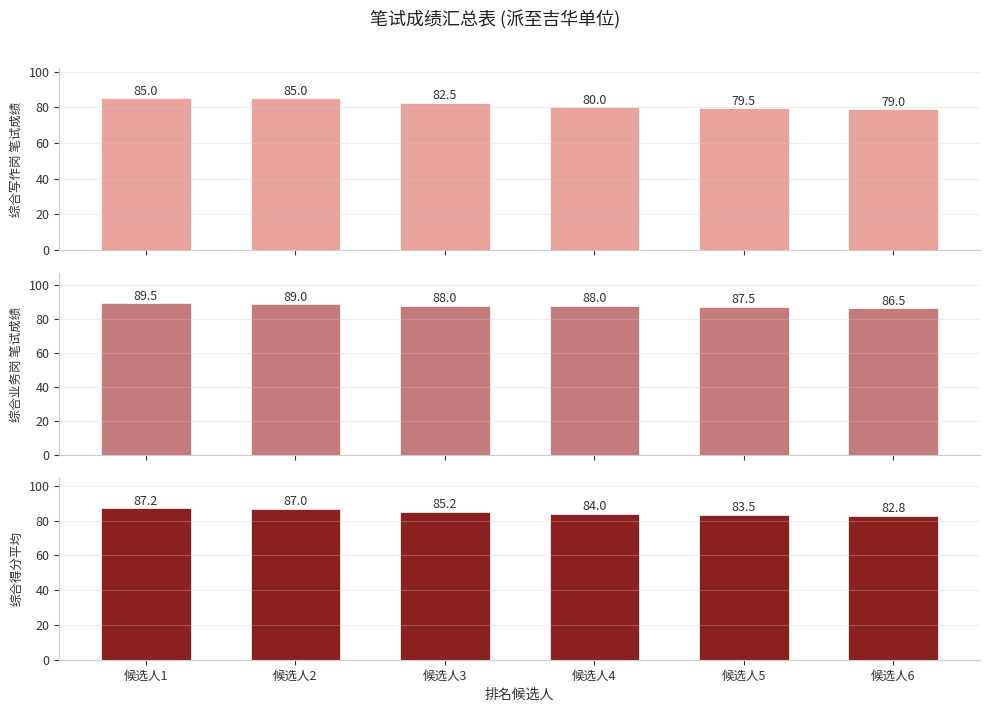

The 综合写作岗 笔试成绩 series shows 110.8 at 候选人4. True or false?

False